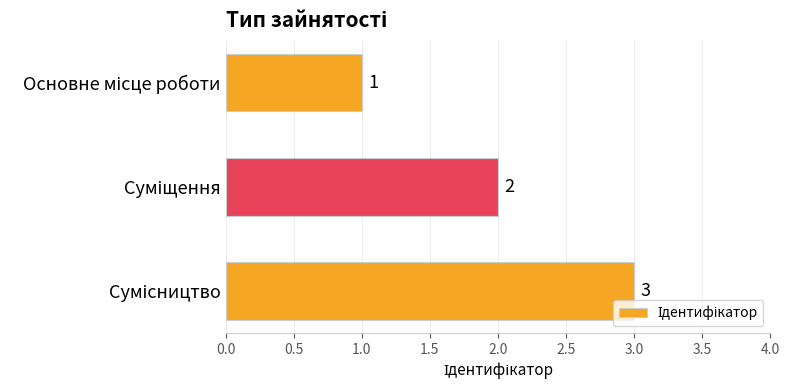

What is the maximum value shown in the chart?

3